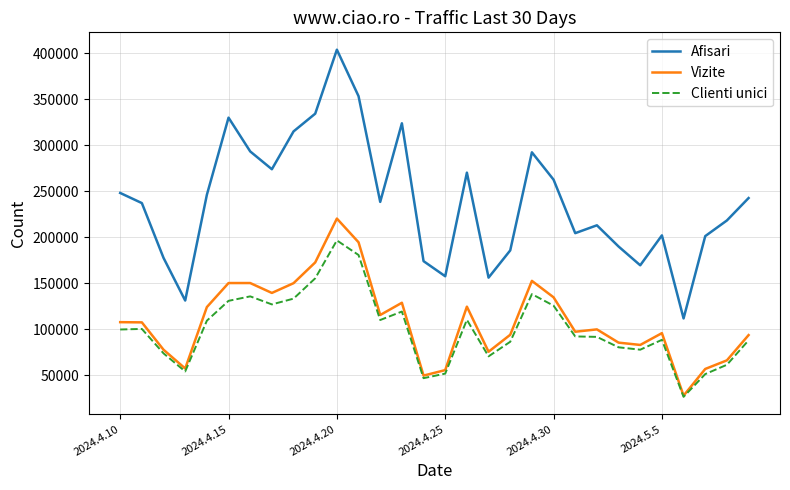

What is the greatest value displayed?

403615